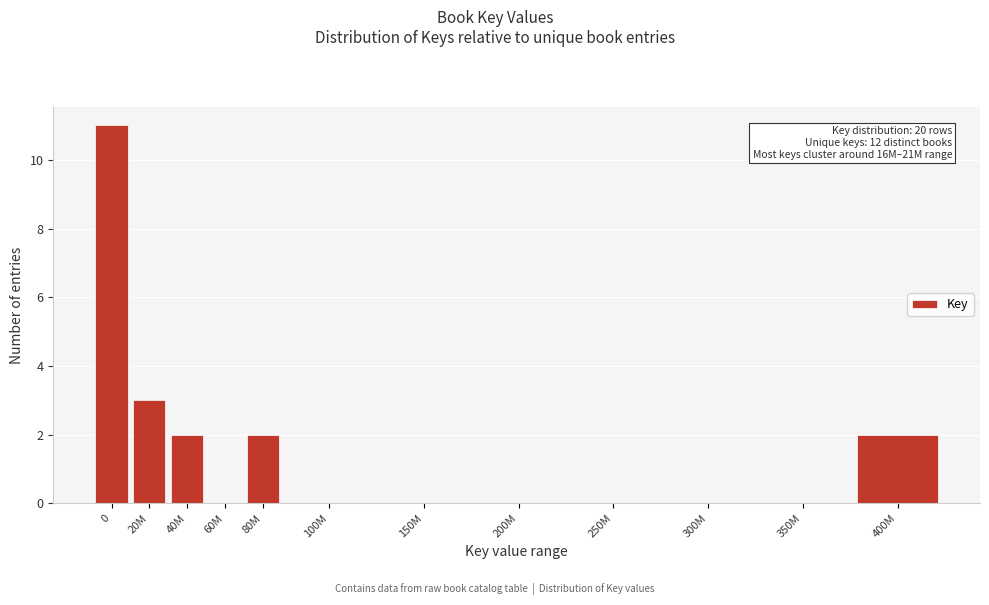

Reading right to left, transcribe all the data shown in this chart.

400M=2	350M=0	300M=0	250M=0	200M=0	150M=0	100M=0	80M=2	60M=0	40M=2	20M=3	0=11